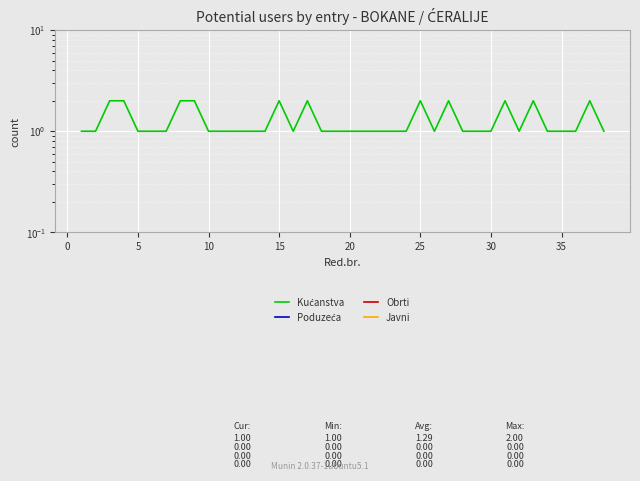

What is the difference between the second highest and second lowest values in the Kućanstva series?

1